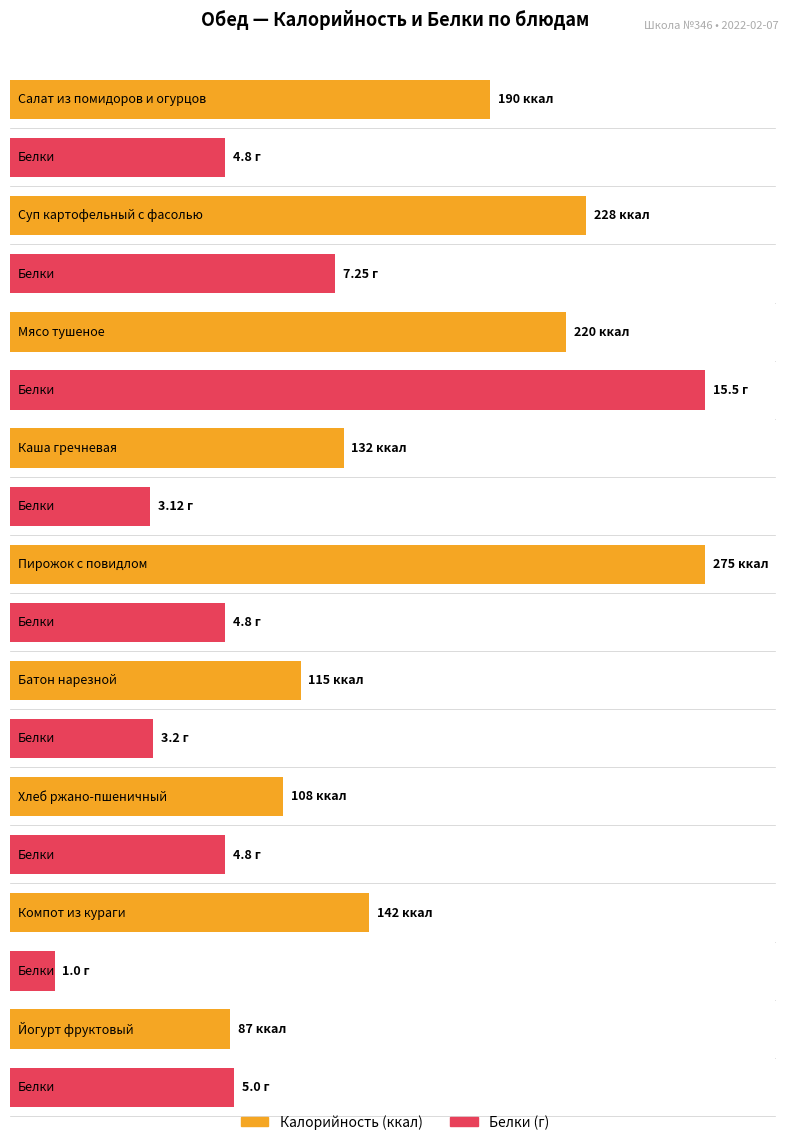

What is the total value across all series at Салат из помидоров и огурцов?

194.8